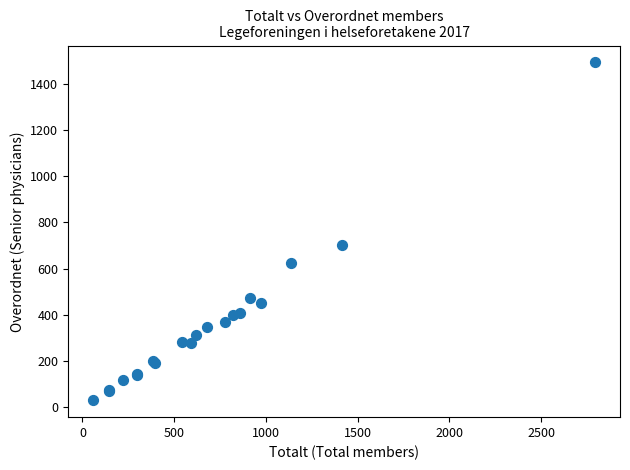

What Y value in the scatter plot is closest to 761?

703